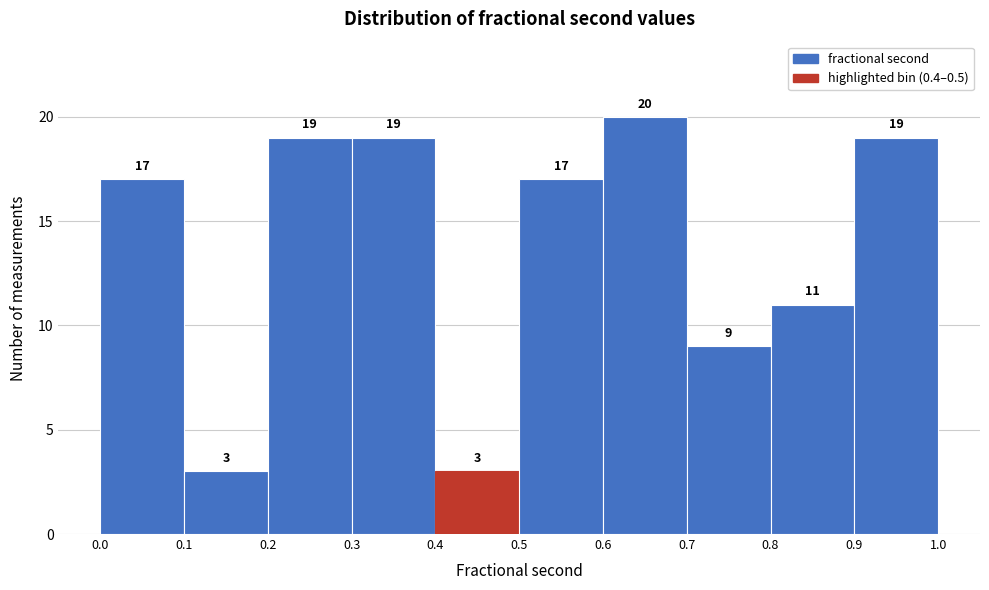

Reading left to right, transcribe this chart: for each bar, give the range it covers on the x-axis and its height.

0.0 to 0.1: 17
0.1 to 0.2: 3
0.2 to 0.3: 19
0.3 to 0.4: 19
0.4 to 0.5: 3
0.5 to 0.6: 17
0.6 to 0.7: 20
0.7 to 0.8: 9
0.8 to 0.9: 11
0.9 to 1.0: 19